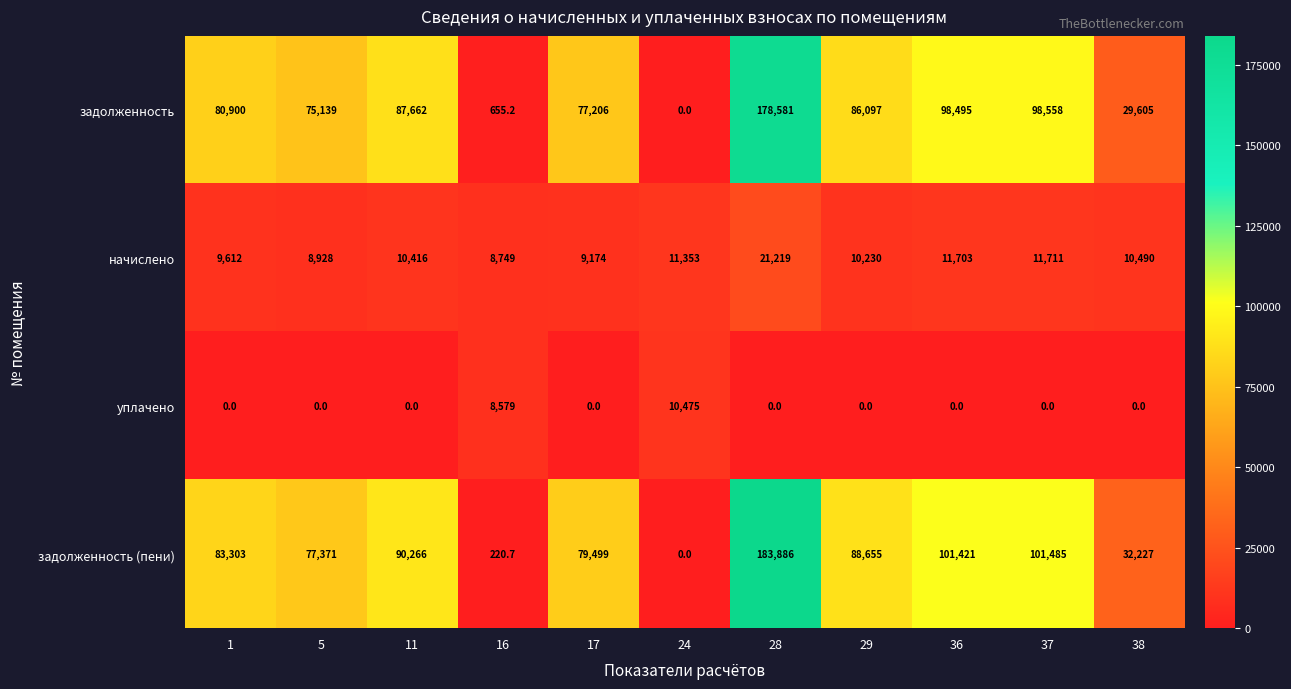

At how many categories does at least one series exceed 106808?

1